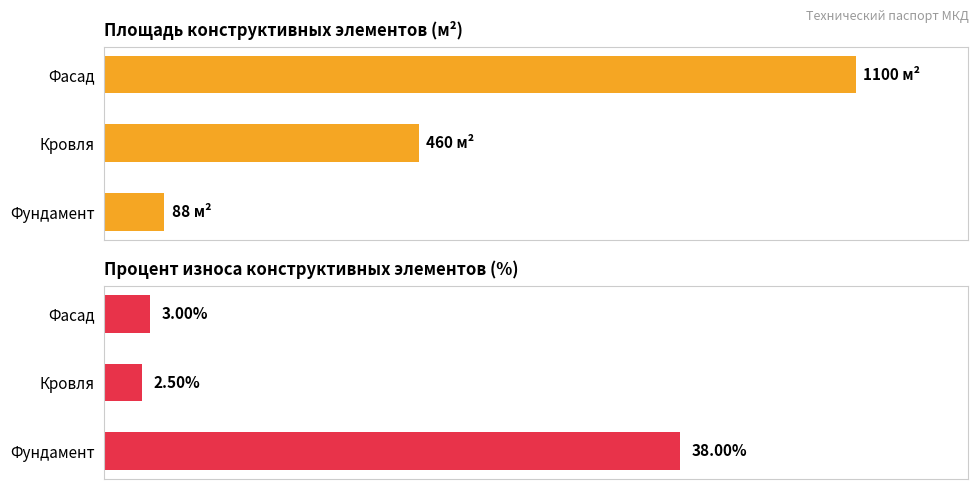

Rank the series by their maximum value, from lowest to highest.

Процент износа (%), Площадь (м2)